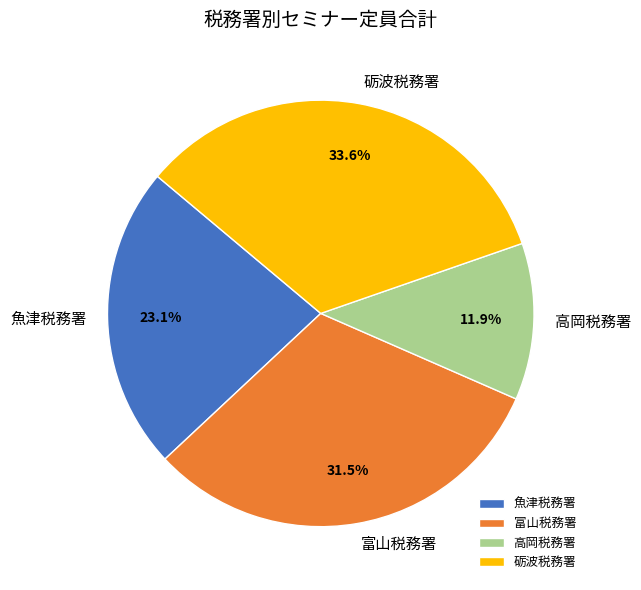

Which category has the biggest portion of the pie?

砺波税務署